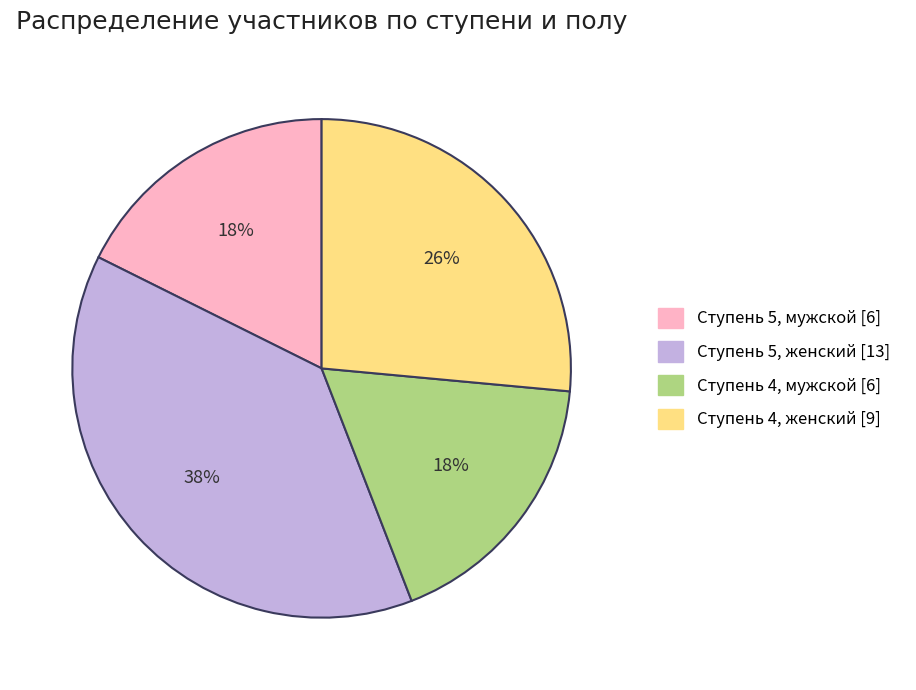

To the nearest percent, what is the average slice percentage?

25%